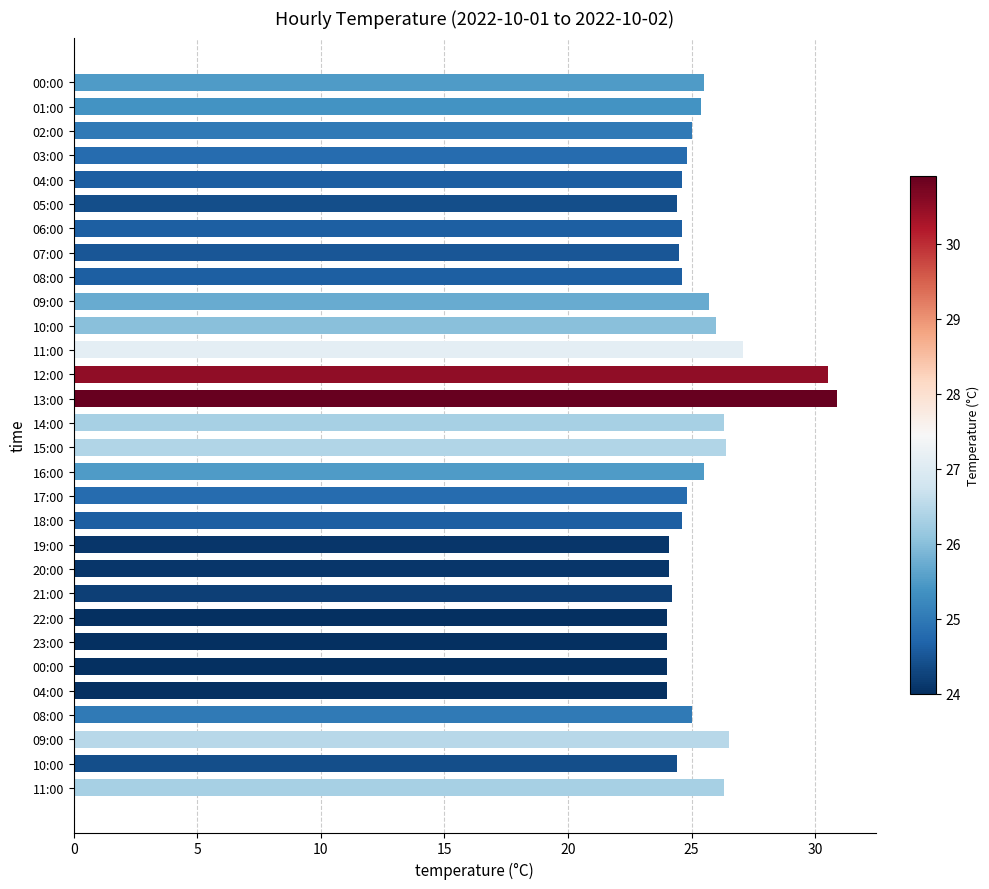

How many categories are shown in the chart?

30